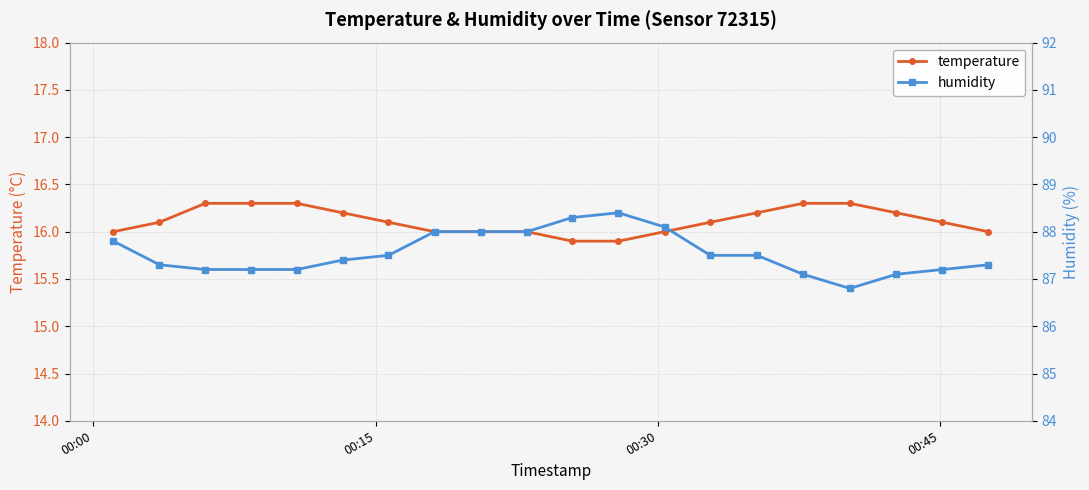

List the series in order of their overall mean, highest first.

humidity, temperature